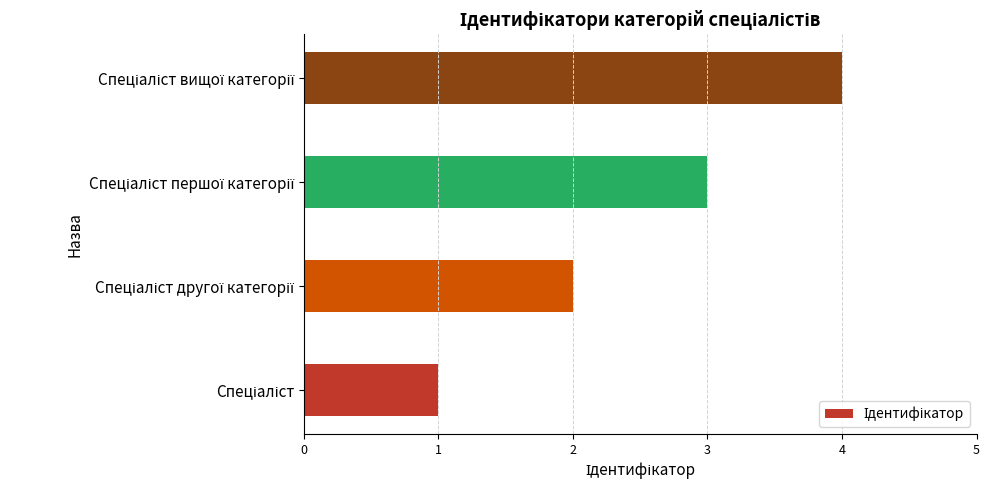

What is the maximum value shown in the chart?

4